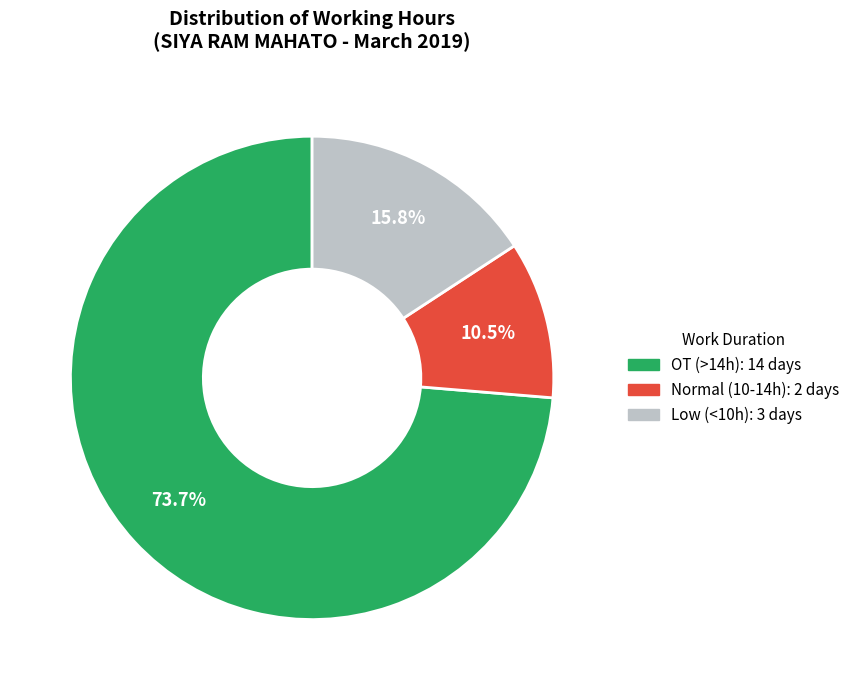

Is there a majority slice in this chart?

Yes